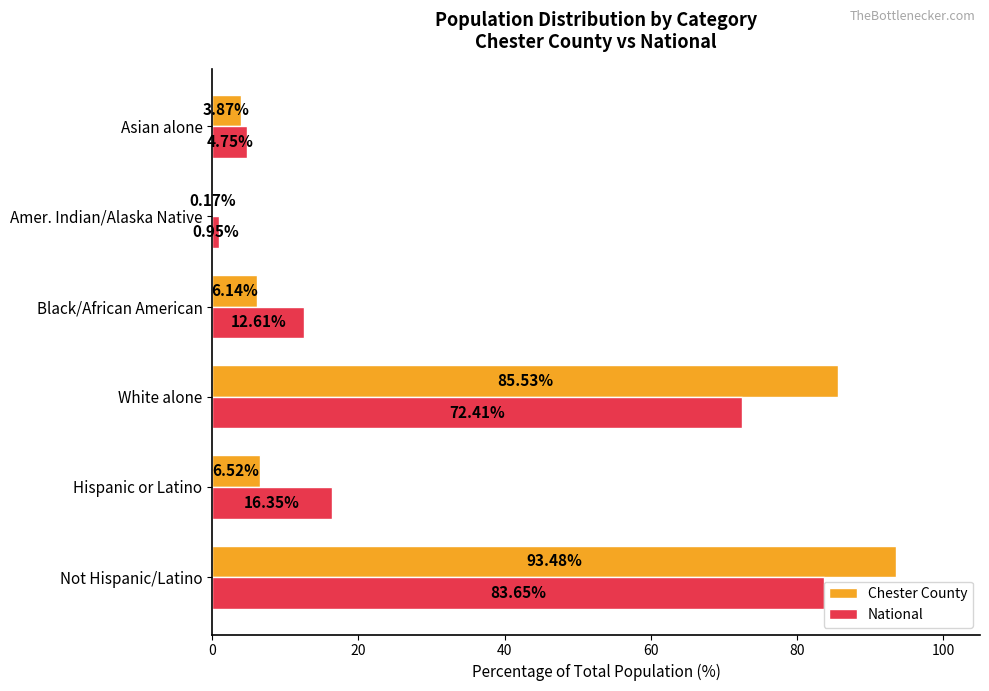

What are all the series names shown in the legend?

Chester County, National